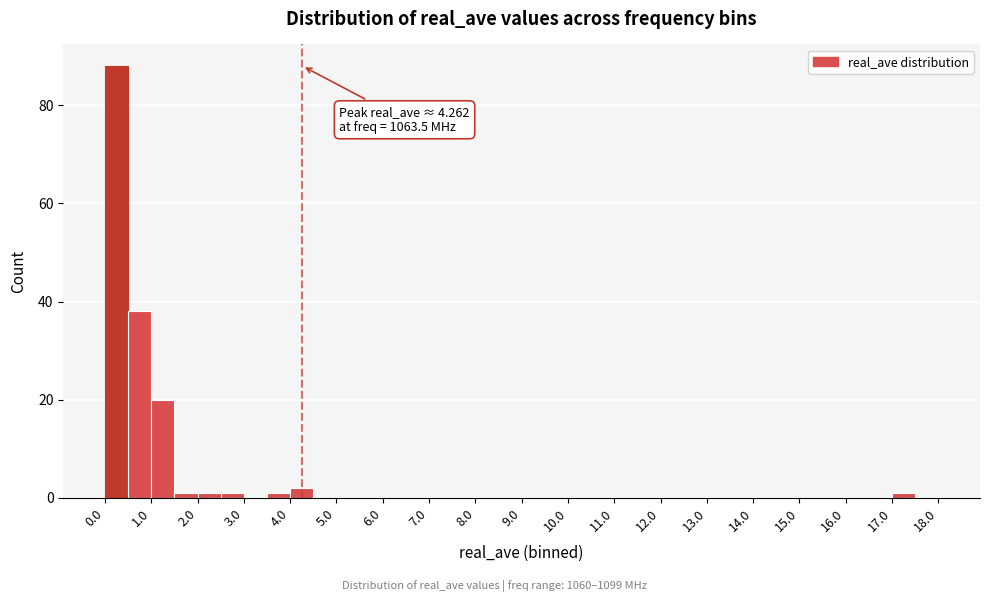

Over which range of the x-axis is the bar tallest?

0.0 to 0.5